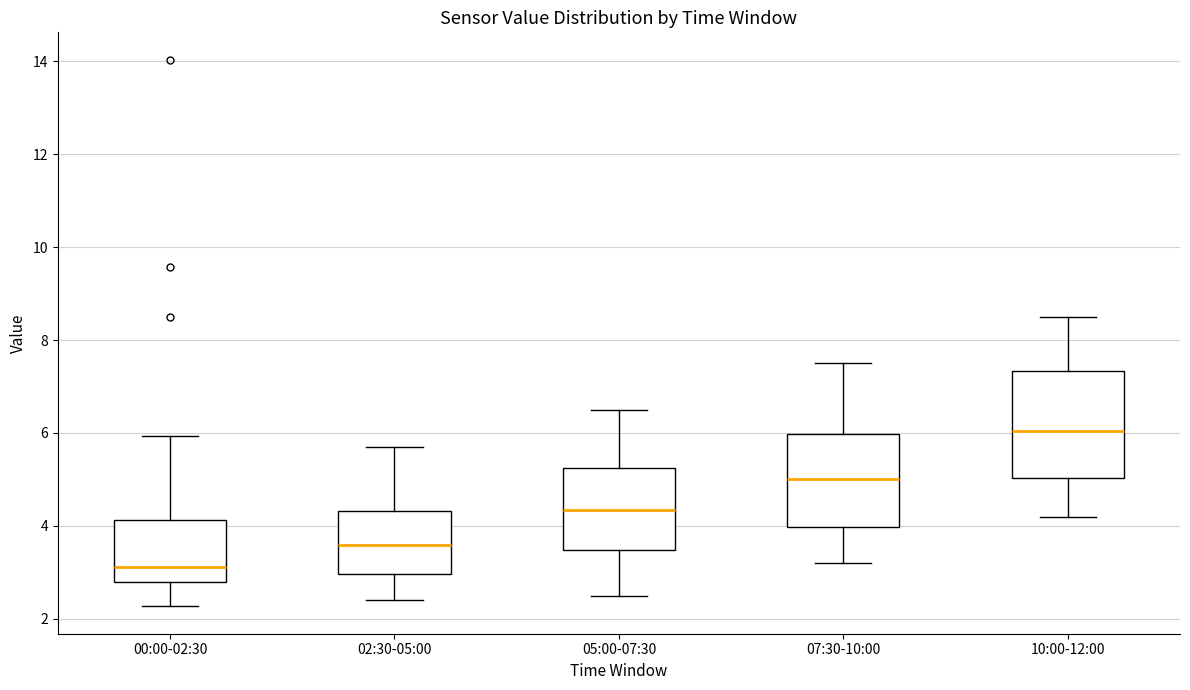

Reading left to right, transcribe this box plot: for each box, give where its median line is, the range the box spans, and where its two whiskers end, as read against the y-axis. The values are not printed on the chart, so give them approximately, as read against the axis.

00:00-02:30: median 3.2, box 2.8 to 4.2, whiskers 2.2 to 6.0
02:30-05:00: median 3.6, box 3.0 to 4.4, whiskers 2.4 to 5.8
05:00-07:30: median 4.4, box 3.4 to 5.2, whiskers 2.6 to 6.6
07:30-10:00: median 5.0, box 4.0 to 6.0, whiskers 3.2 to 7.6
10:00-12:00: median 6.0, box 5.0 to 7.4, whiskers 4.2 to 8.6